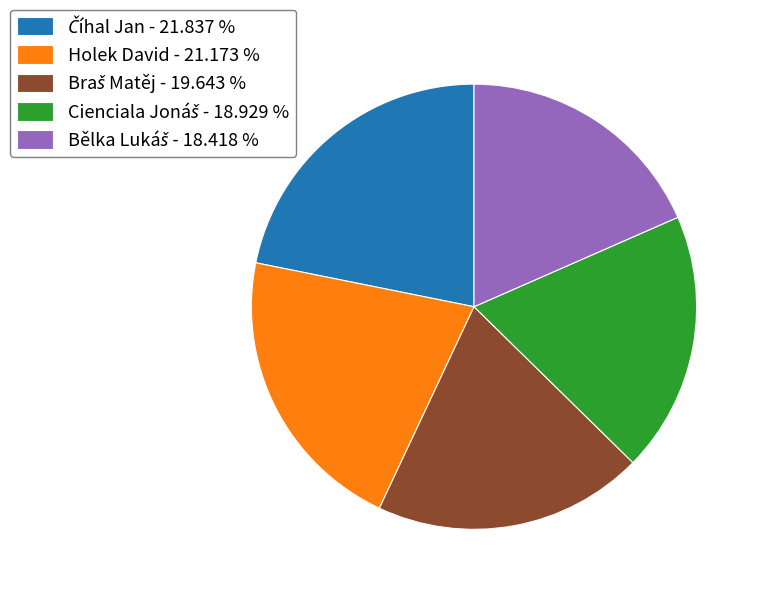

Is there a majority slice in this chart?

No